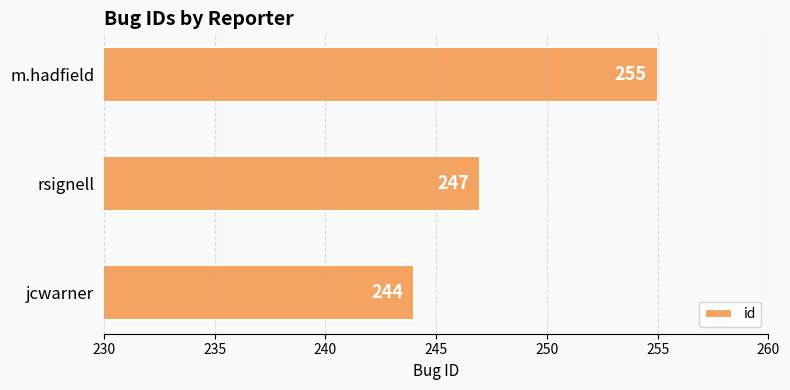

List the labels in order of value, largest first.

m.hadfield, rsignell, jcwarner